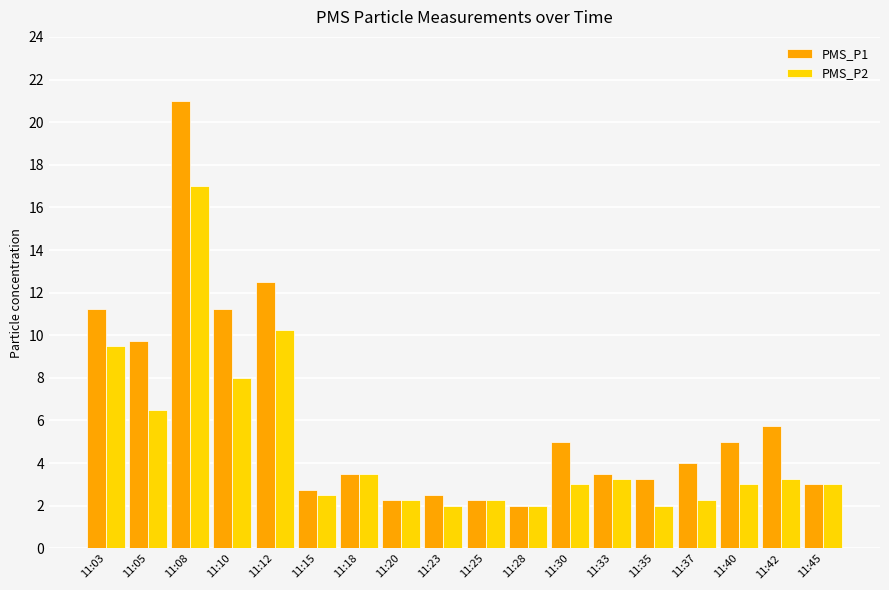

Does the chart contain stacked bars?

No